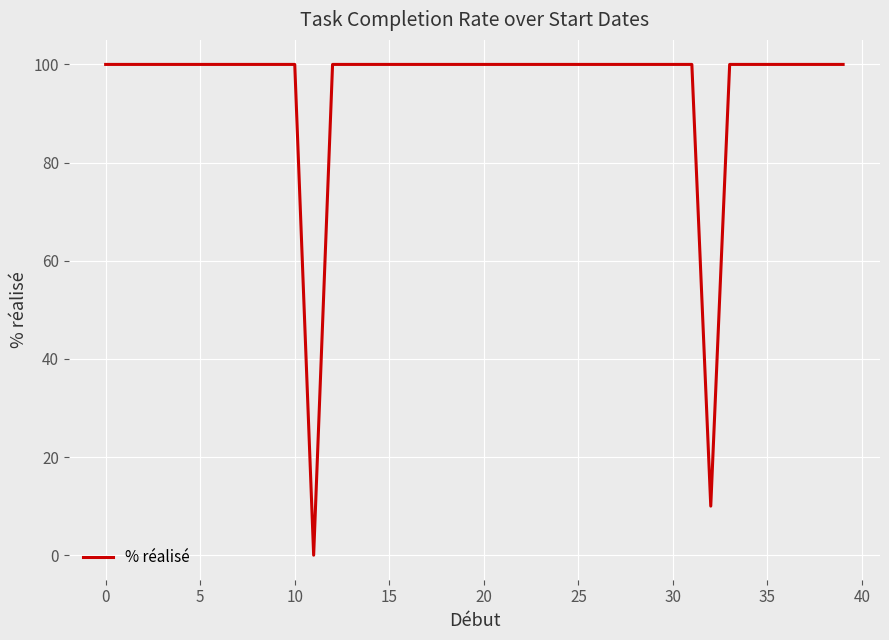

What is the difference between the maximum and minimum values?

100